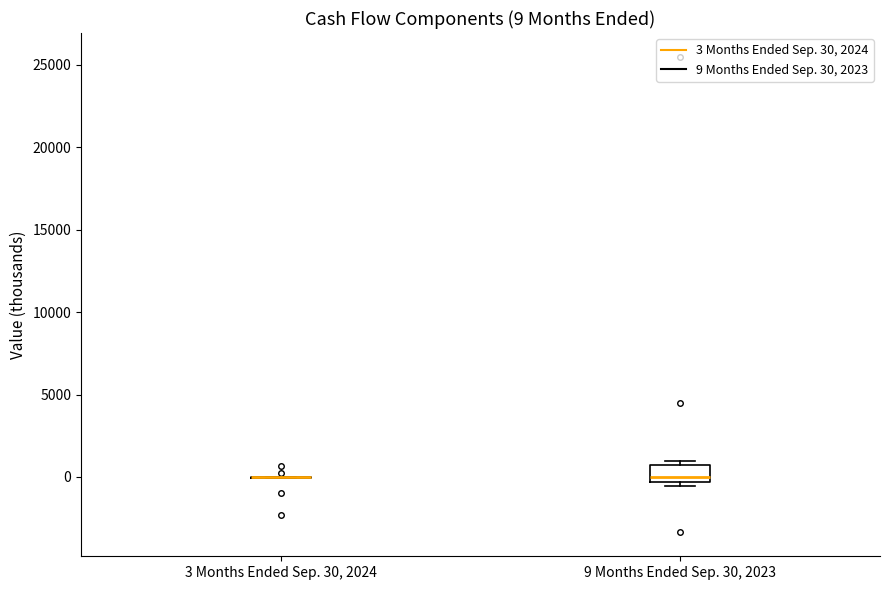

Which box is the tallest, from its lower edge to its upper edge?

9 Months Ended Sep. 30, 2023